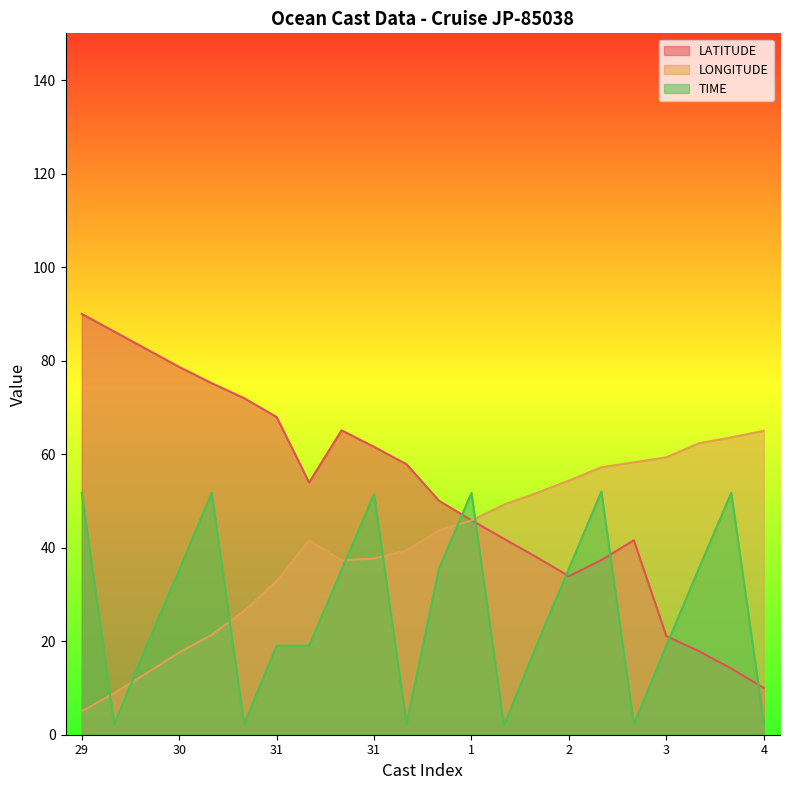

After their last crossing, which series has the higher values: LATITUDE or TIME?

LATITUDE